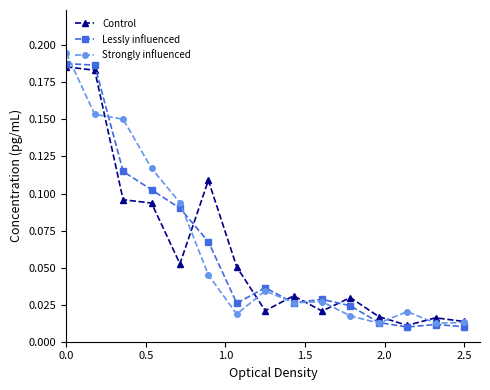

At how many categories does at least one series exceed 0?

15